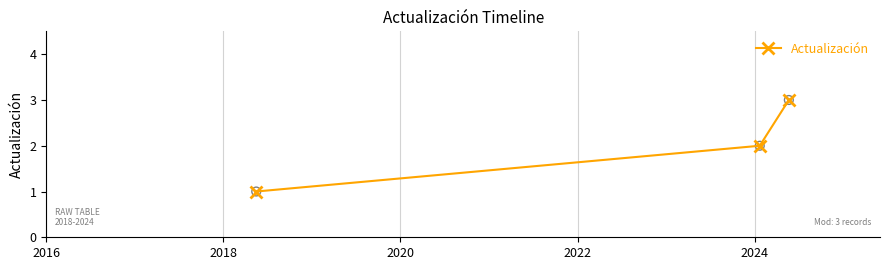

What is the sum of all values?

6